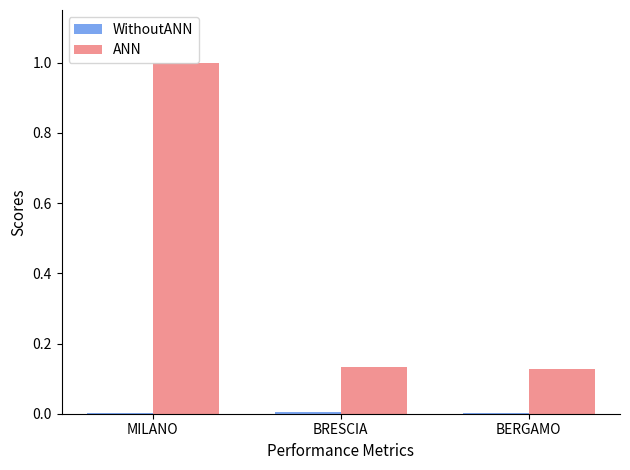

Which series has the widest spread of values?

ANN